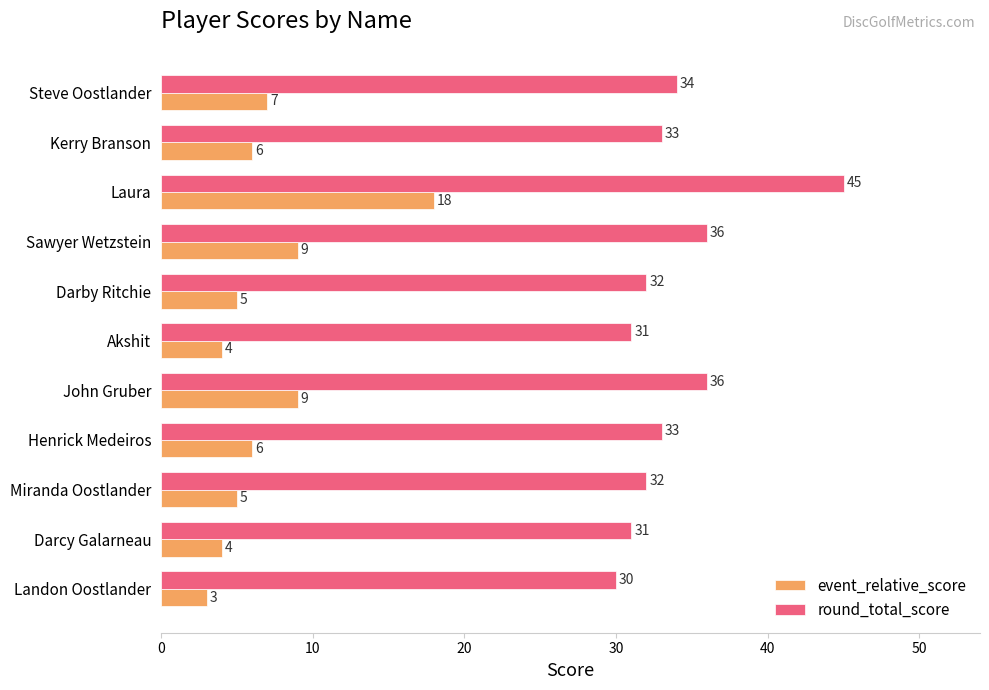

What is the sum of all event_relative_score values?

76